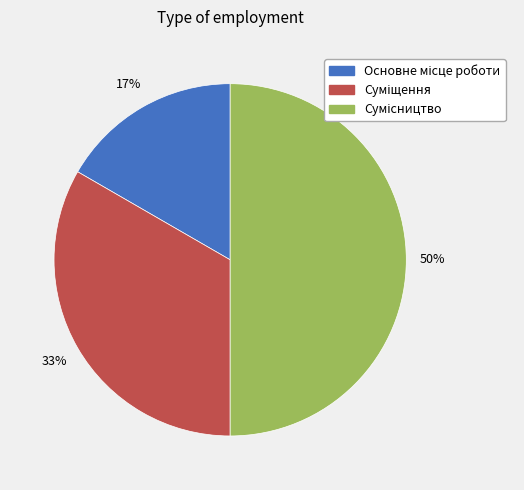

To the nearest percent, what is the difference between the largest and smallest slice percentages?

33%